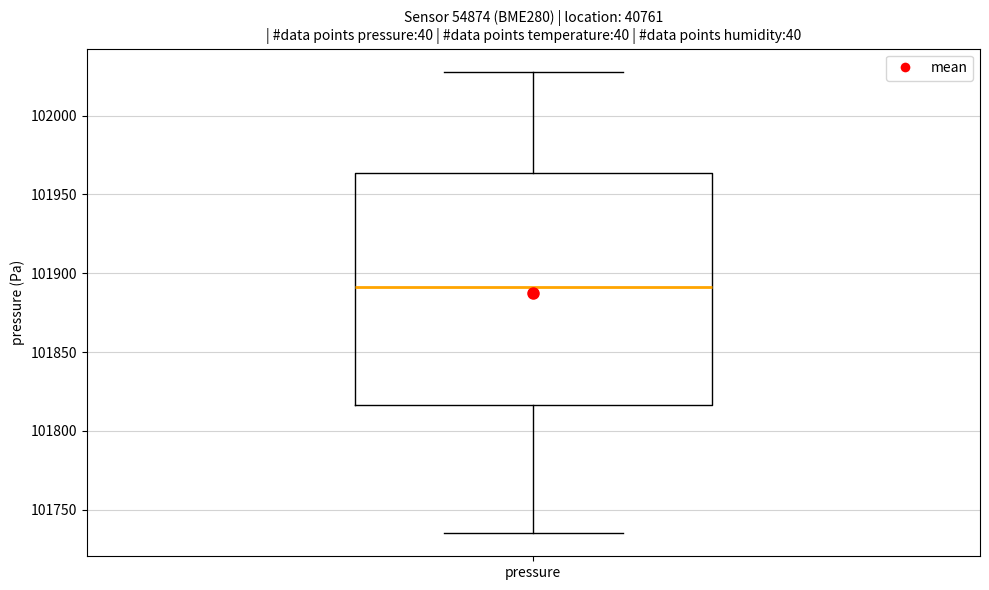

Where is the upper edge of the box for pressure on the y-axis? The values are not printed on the chart, so give them approximately, as read against the axis.

101965